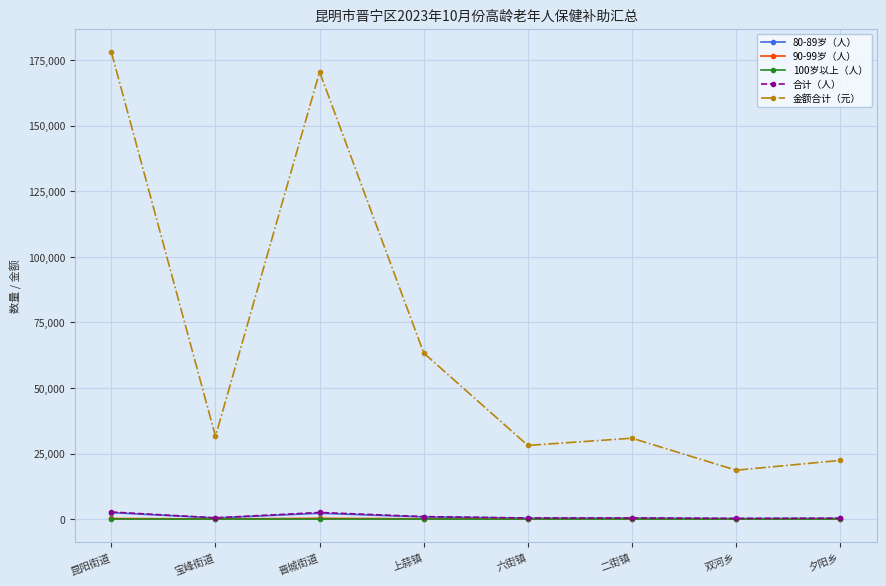

Which series has the largest total across all categories?

金额合计（元）